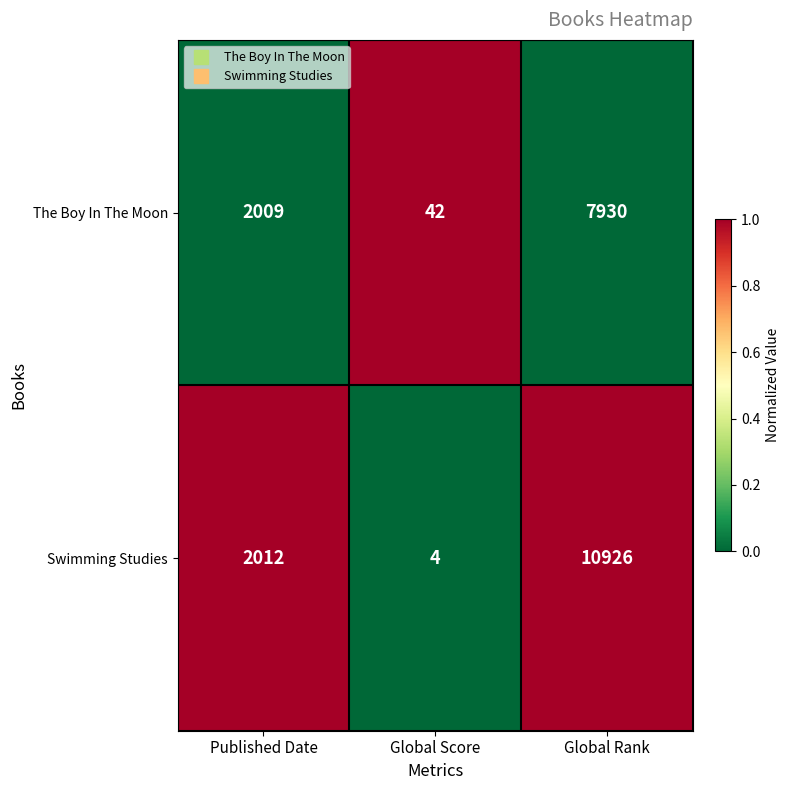

The The Boy In The Moon series shows 13202 at Global Rank. True or false?

False